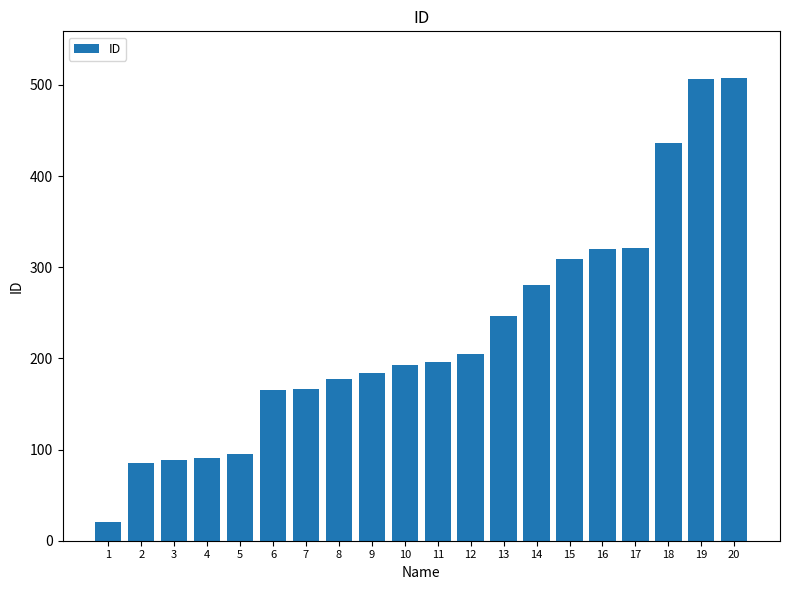

How many values are below 196?

10